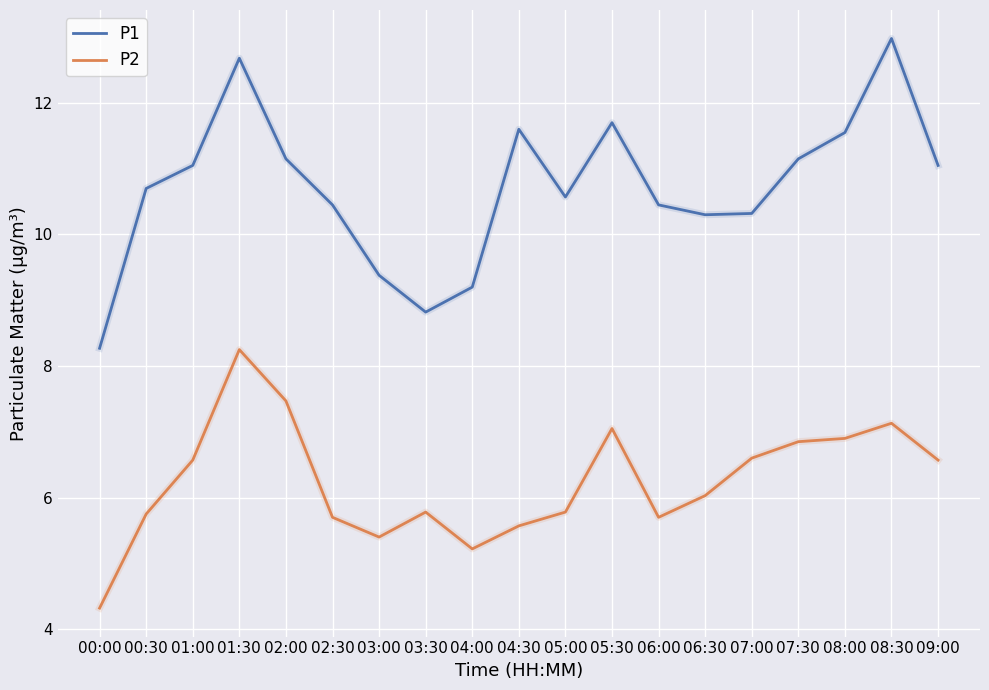

What is the sum of the P1 values at 03:30 and 08:30?

21.8